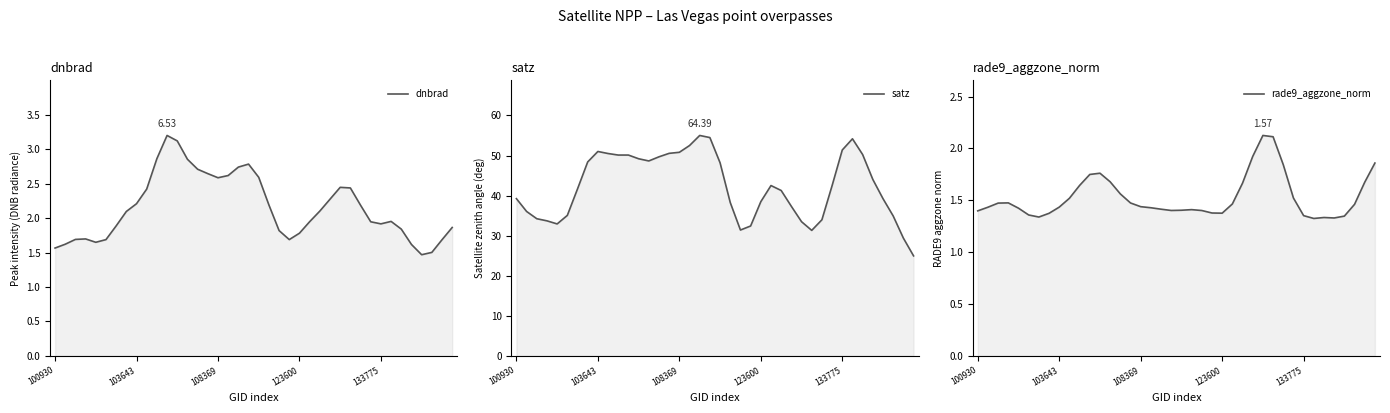

At how many categories does at least one series exceed 27?

39